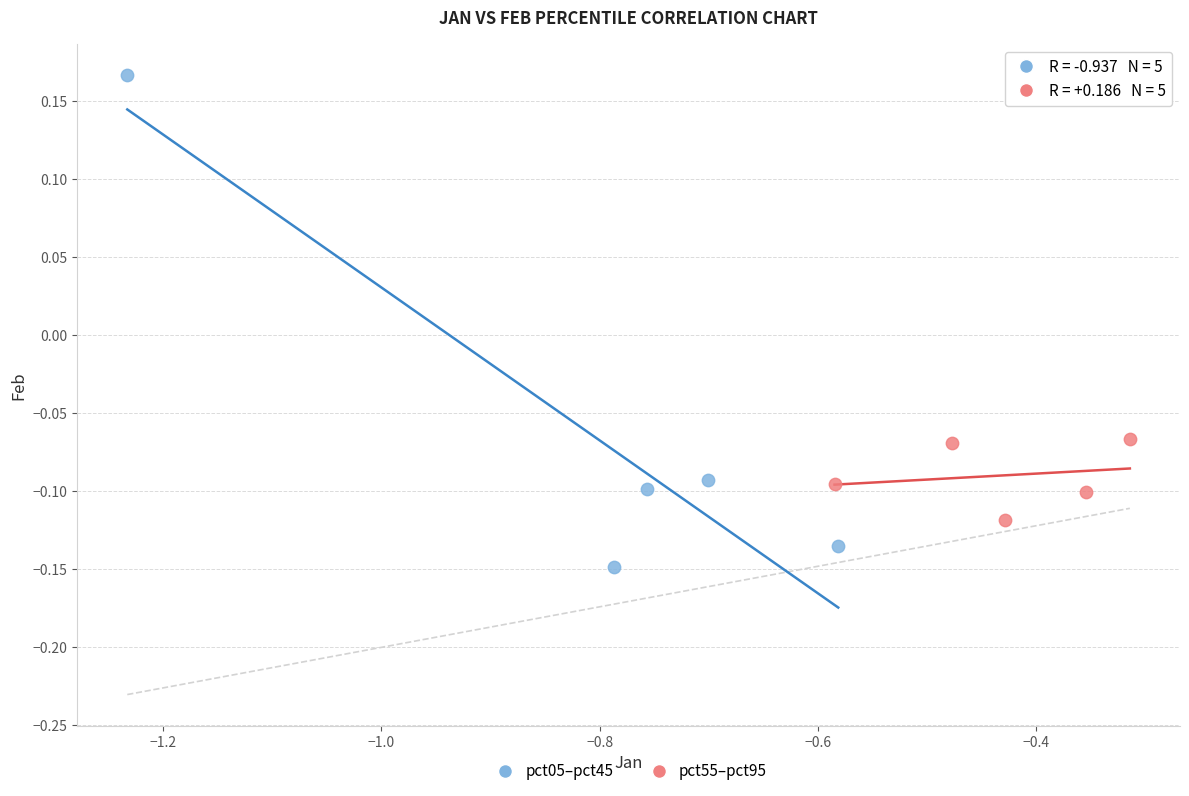

What are all the series names shown in the legend?

pct05–pct45, pct55–pct95